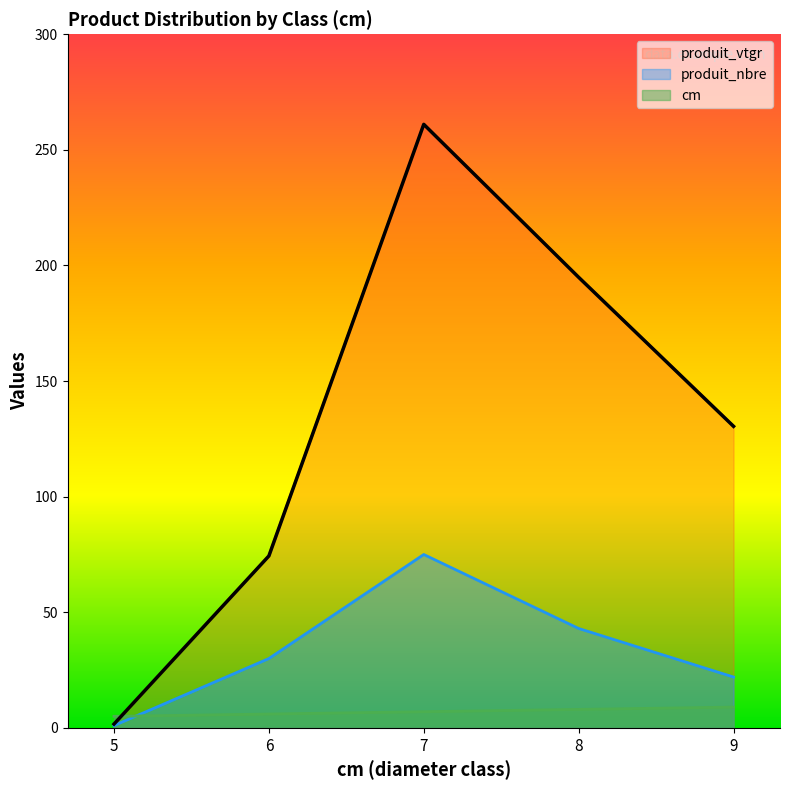

Does the chart display data point markers on the line(s)?

No